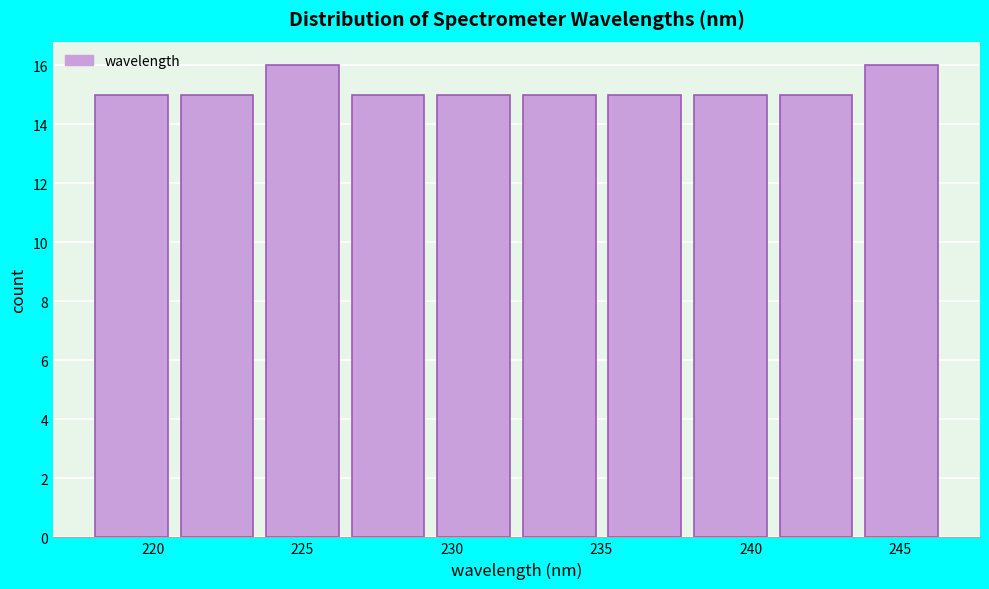

Reading left to right, list every bar in this chart as the range it spans on the x-axis followed by its height. Neither the bar edges nor the heights are printed on the chart, so give them approximately, as read against the axes.

218.0 to 221.0: 15
221.0 to 224.0: 15
224.0 to 226.5: 16
226.5 to 229.5: 15
229.5 to 232.5: 15
232.5 to 235.0: 15
235.0 to 238.0: 15
238.0 to 241.0: 15
241.0 to 244.0: 15
244.0 to 246.5: 16